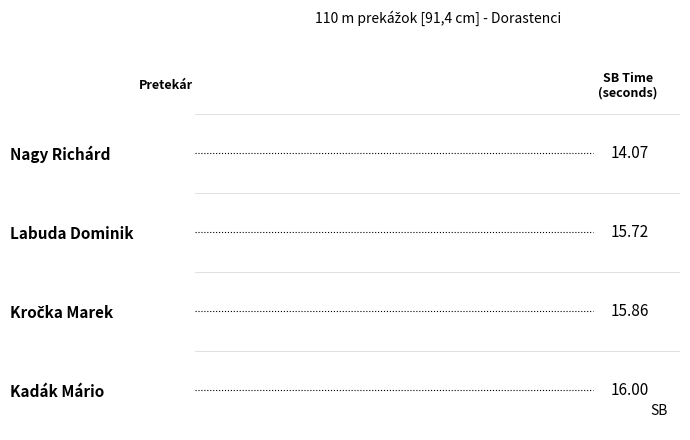

What is the ratio of the value at Nagy Richárd to the value at Labuda Dominik?

0.9